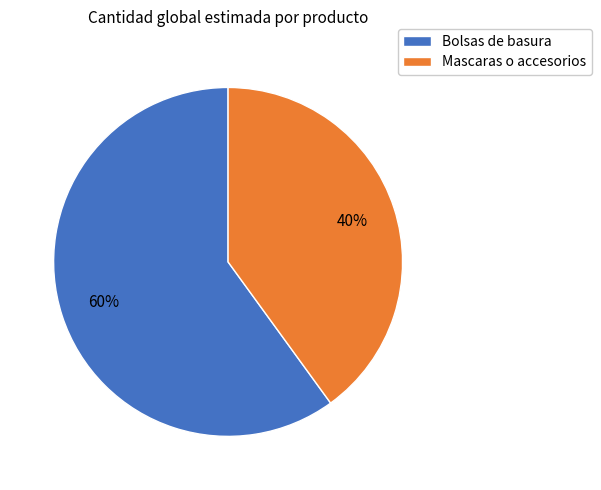

To the nearest percent, what is the average slice percentage?

50%